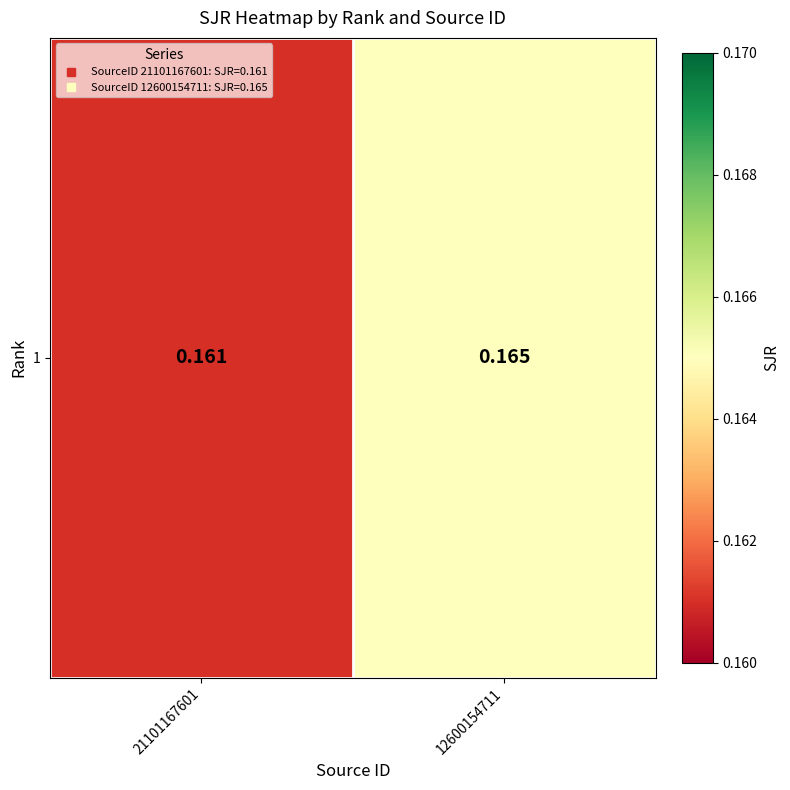

Between 12600154711 and 21101167601, which is larger?

12600154711